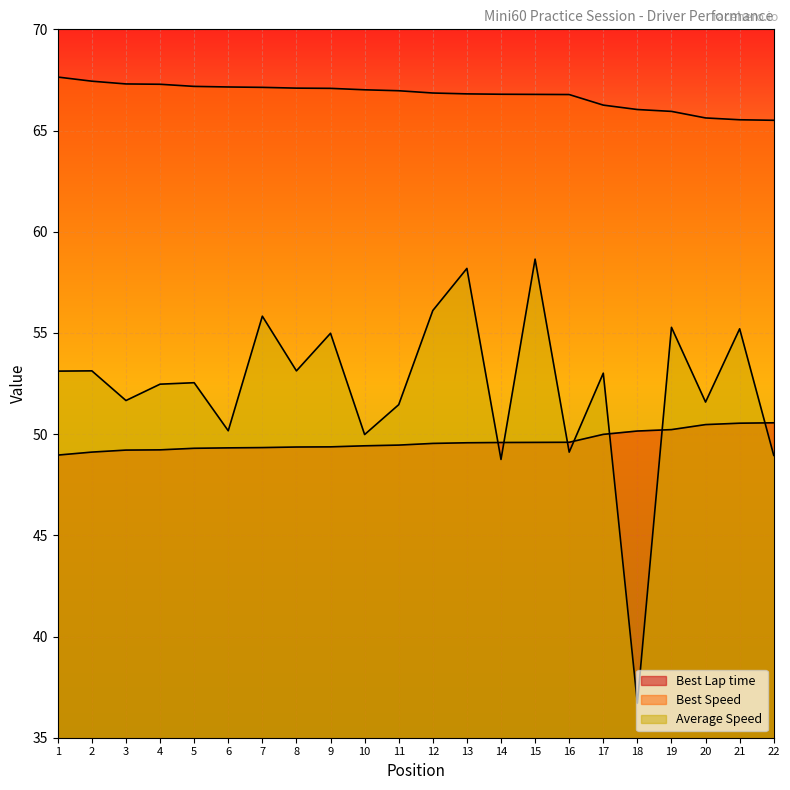

Reading left to right, transcribe all the data shown in this chart.

Best Lap time: 49.0	49.1	49.2	49.2	49.3	49.3	49.3	49.4	49.4	49.4	49.5	49.5	49.6	49.6	49.6	49.6	50.0	50.2	50.2	50.5	50.5	50.6
Best Speed: 67.6	67.4	67.3	67.3	67.2	67.2	67.1	67.1	67.1	67.0	67.0	66.9	66.8	66.8	66.8	66.8	66.3	66.0	65.9	65.6	65.5	65.5
Average Speed: 53.1	53.1	51.7	52.5	52.5	50.2	55.8	53.1	55.0	50.0	51.5	56.1	58.2	48.7	58.6	49.1	53.0	36.7	55.3	51.6	55.2	49.0